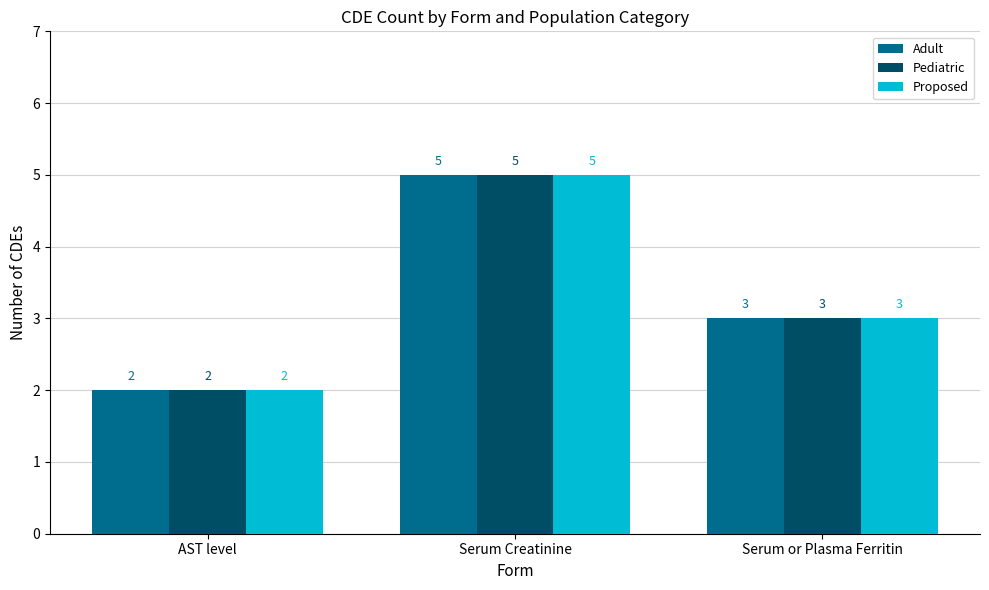

How many bars are there in total?

9